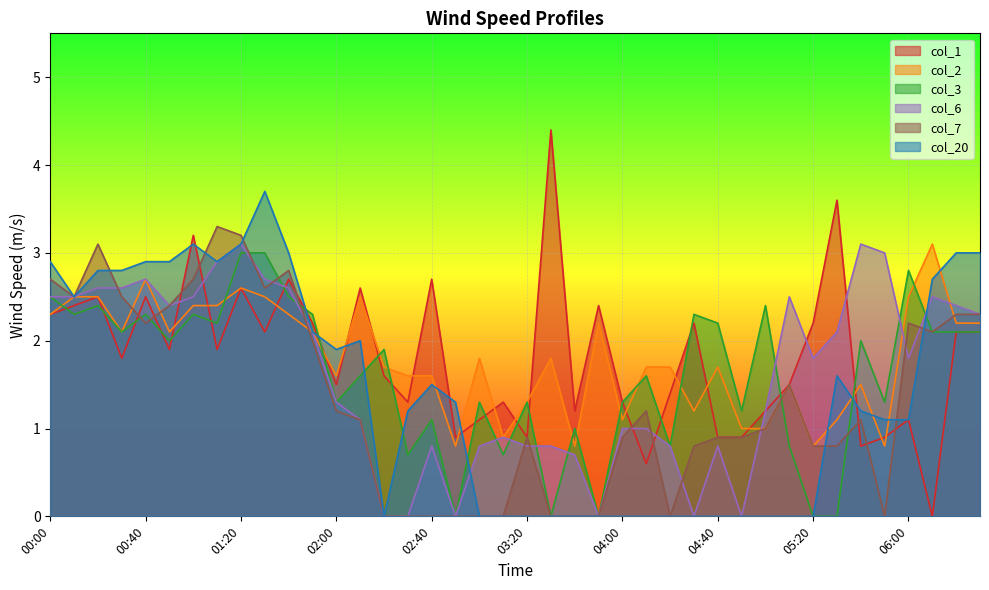

Count the number of data series in this chart.

6